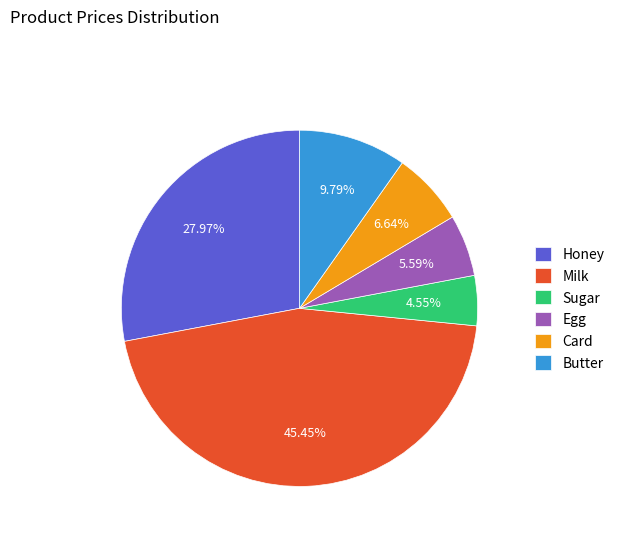

Which slice is the smallest?

Sugar